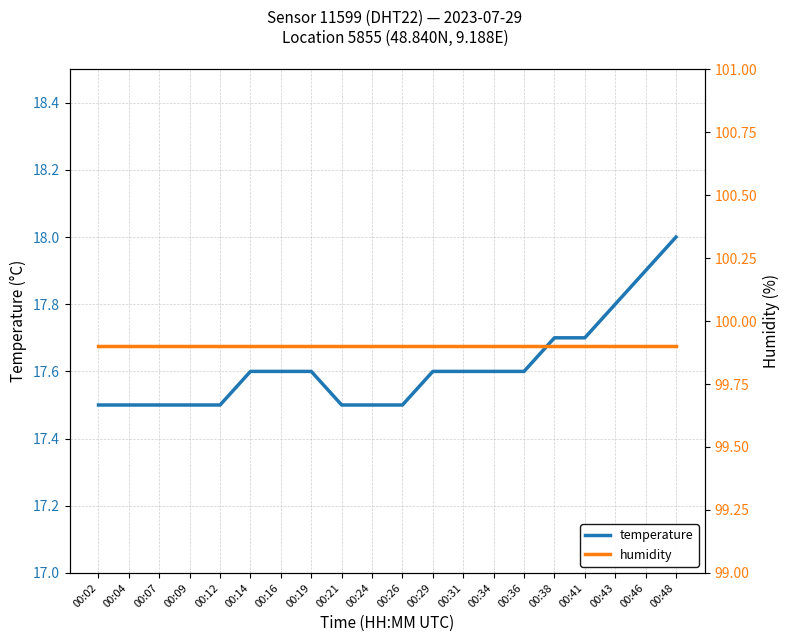

What is the value of the temperature point at the 13th from the left?

17.6